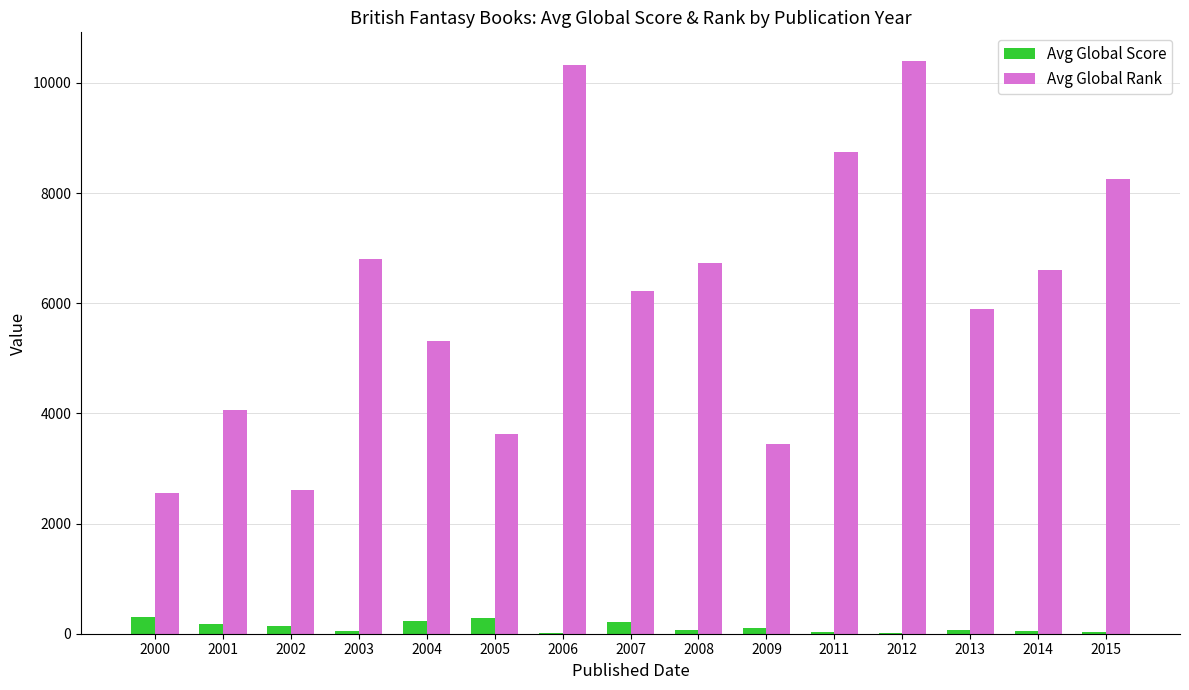

Is the value of Avg Global Score at 2006 greater than the value of Avg Global Rank at 2014?

No